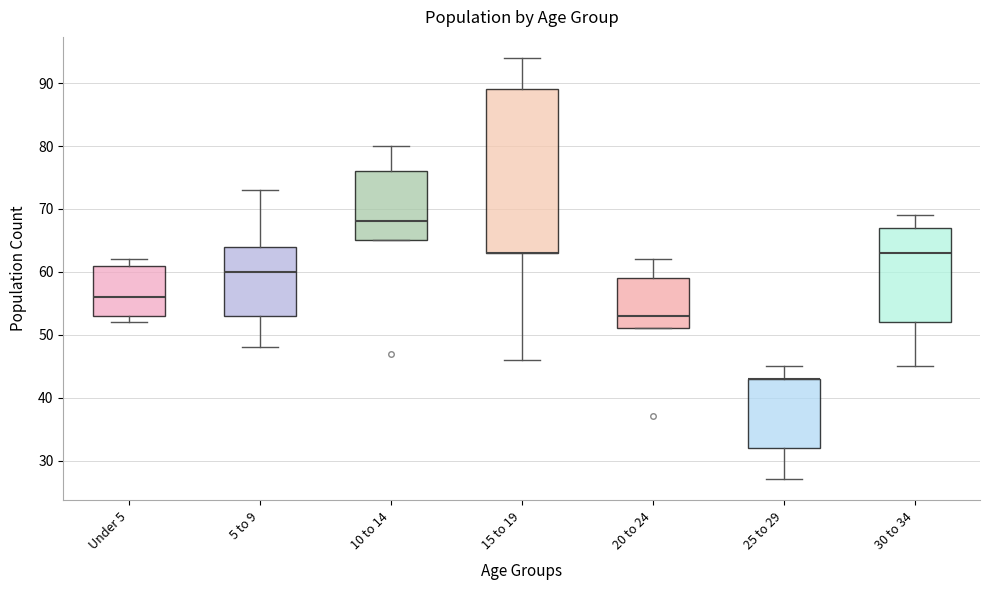

Reading left to right, transcribe this box plot: for each box, give where its median line is, the range the box spans, and where its two whiskers end, as read against the y-axis. The values are not printed on the chart, so give them approximately, as read against the axis.

Under 5: median 56, box 53 to 61, whiskers 52 to 62
5 to 9: median 60, box 53 to 64, whiskers 48 to 73
10 to 14: median 68, box 65 to 76, whiskers 65 to 80
15 to 19: median 63 (drawn on the box's lower edge), box 63 to 89, whiskers 46 to 94
20 to 24: median 53, box 51 to 59, whiskers 51 to 62
25 to 29: median 43 (drawn on the box's upper edge), box 32 to 43, whiskers 27 to 45
30 to 34: median 63, box 52 to 67, whiskers 45 to 69